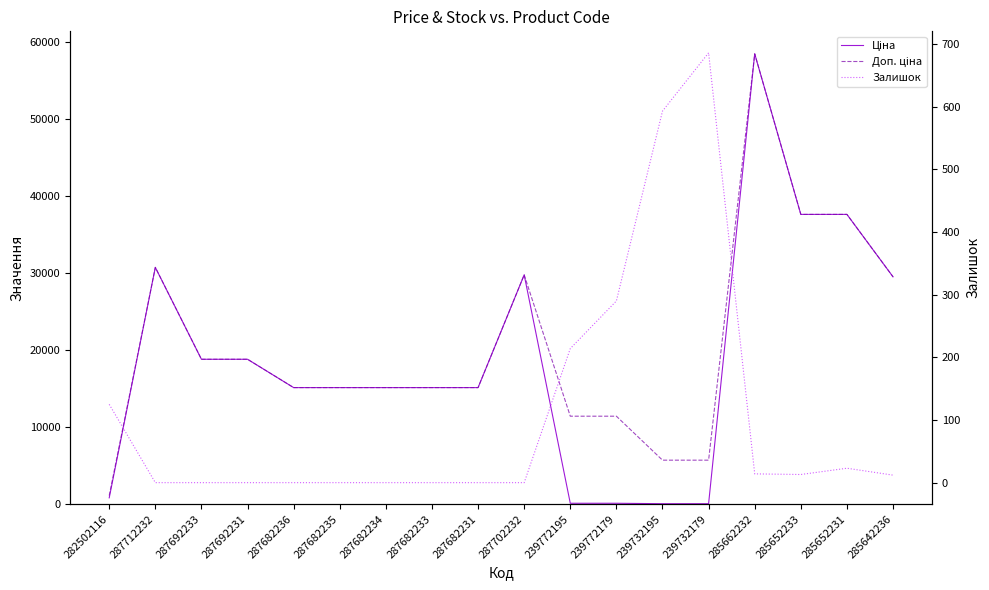

What is the difference between the maximum and minimum values in the Ціна series?

58369.5